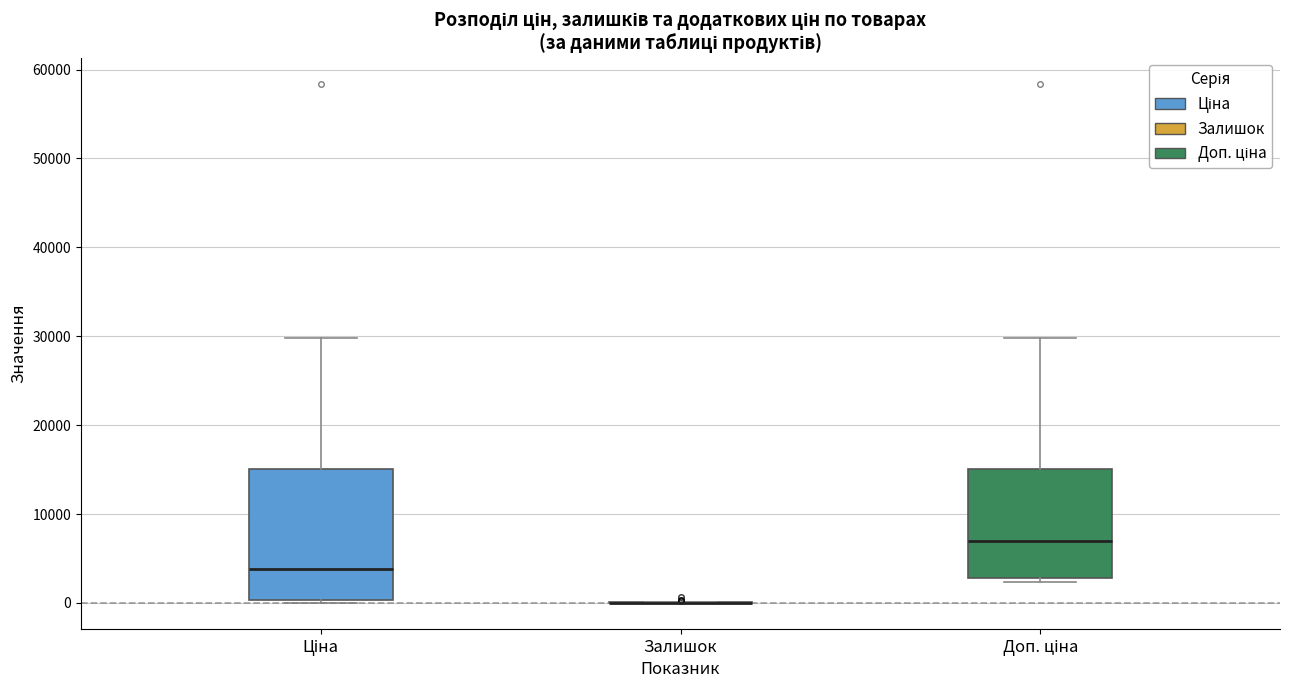

Reading left to right, read every box against the y-axis: the position of its median line, the range the box covers, and the ends of its whiskers. The values are not printed on the chart, so give them approximately, as read against the axis.

Ціна: median 4000, box 0 to 15000, whiskers 0 to 30000
Залишок: box collapsed to a line at 0, whiskers 0 to 0
Доп. ціна: median 7000, box 3000 to 15000, whiskers 2000 to 30000